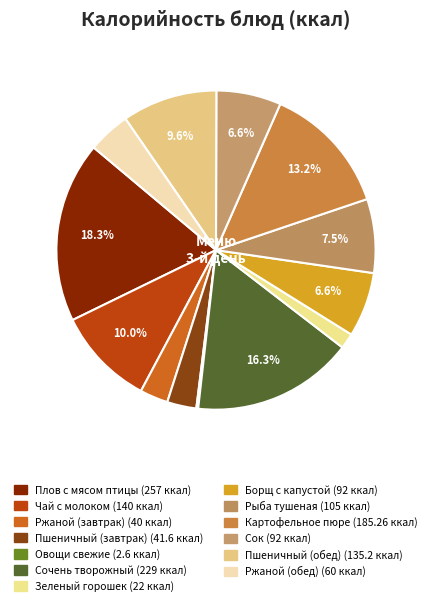

Is there a majority slice in this chart?

No